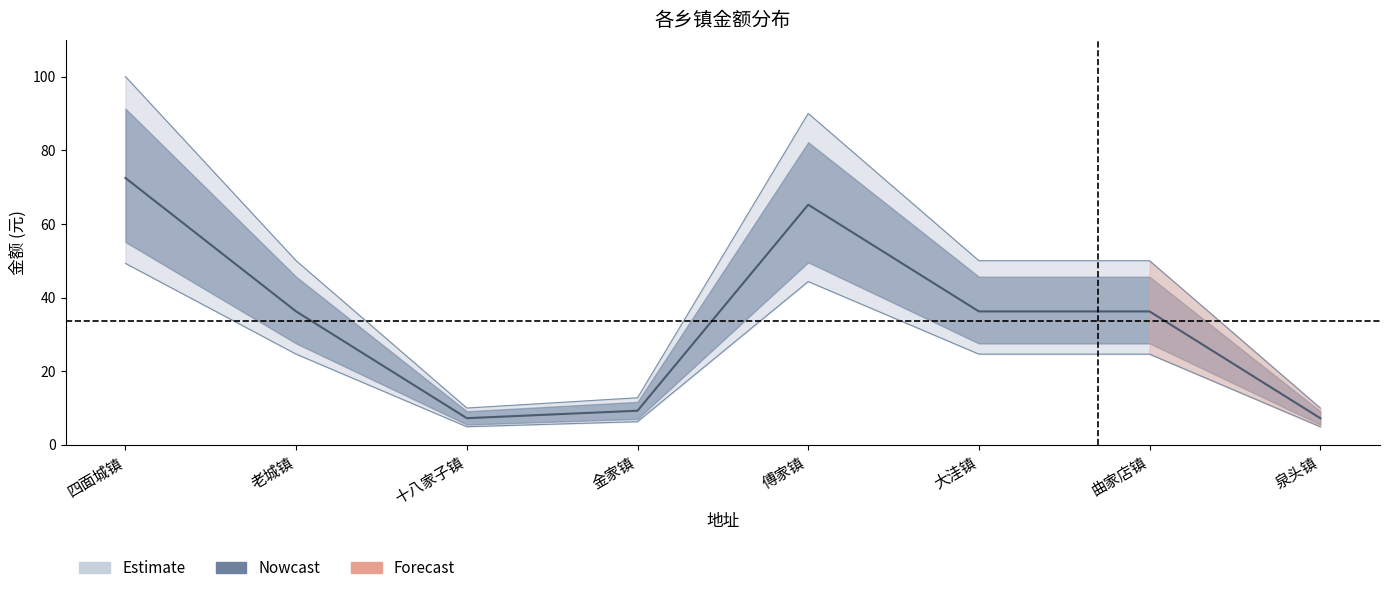

At which category is the sum across all series the highest?

四面城镇